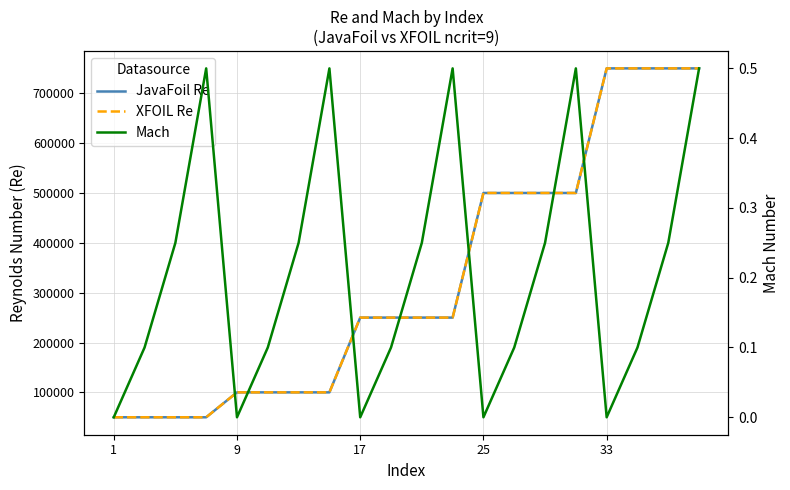

Reading left to right, extract all data points from this chart.

JavaFoil Re: 50000.0	50000.0	50000.0	50000.0	100000.0	100000.0	100000.0	100000.0	250000.0	250000.0	250000.0	250000.0	500000.0	500000.0	500000.0	500000.0	750000.0	750000.0	750000.0	750000.0
XFOIL Re: 50000.0	50000.0	50000.0	50000.0	100000.0	100000.0	100000.0	100000.0	250000.0	250000.0	250000.0	250000.0	500000.0	500000.0	500000.0	500000.0	750000.0	750000.0	750000.0	750000.0
Mach: 0.0	0.1	0.2	0.5	0.0	0.1	0.2	0.5	0.0	0.1	0.2	0.5	0.0	0.1	0.2	0.5	0.0	0.1	0.2	0.5